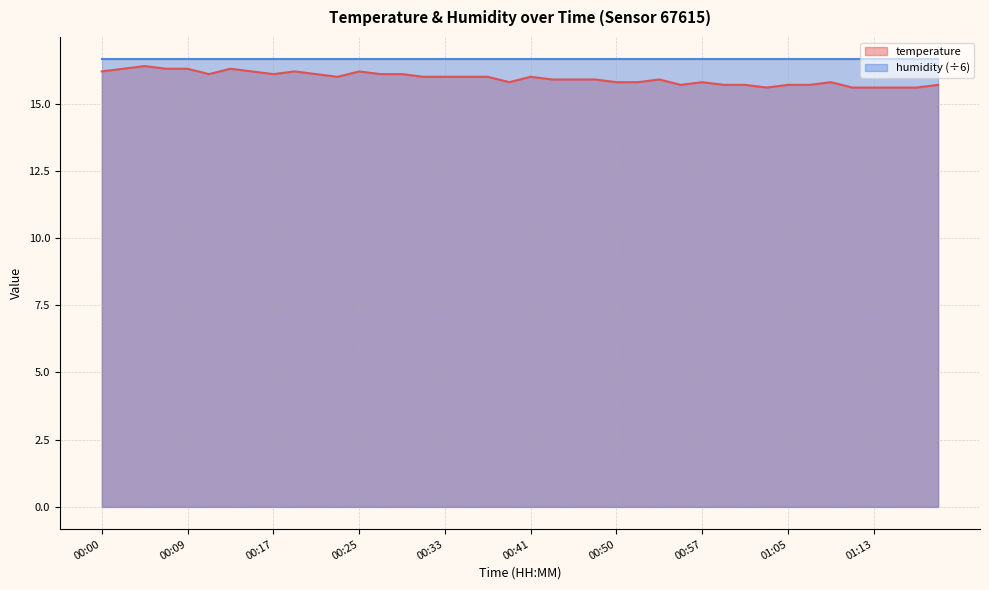

Between 00:02 and 01:07, which is larger?

00:02